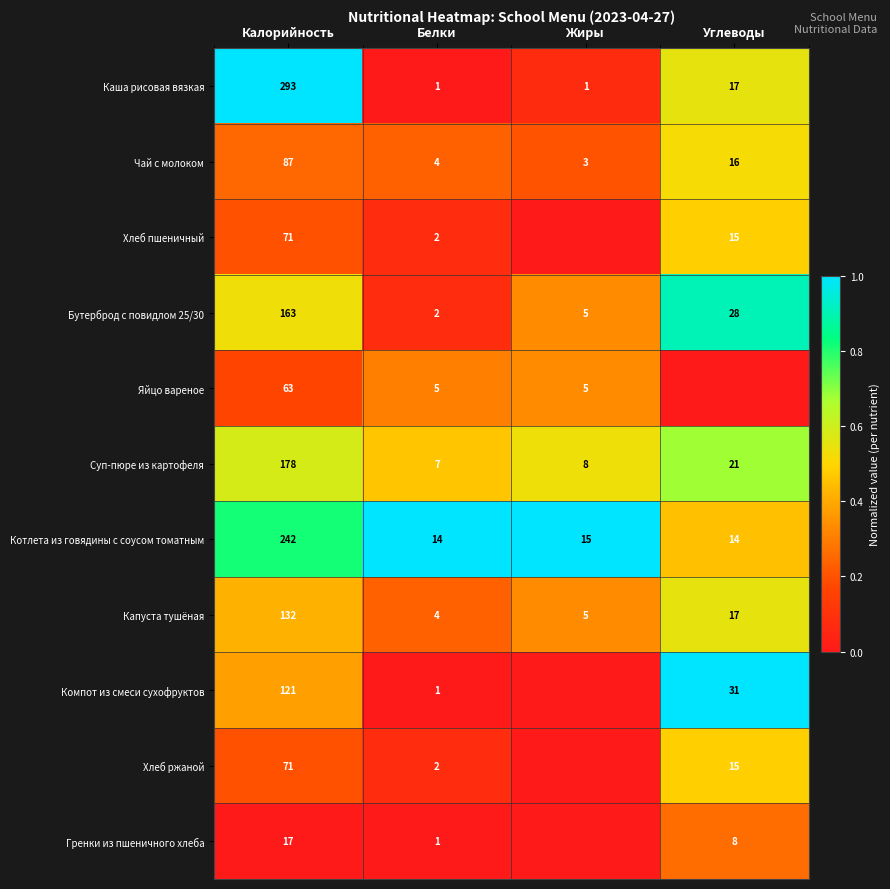

What is the sum of all Суп-пюре из картофеля values?

214